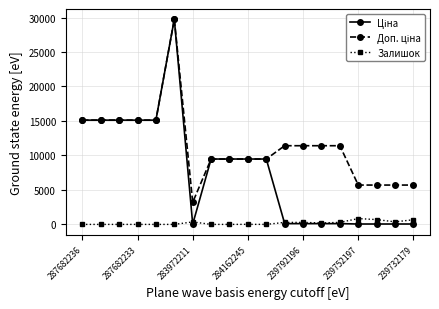

Count the number of data series in this chart.

3